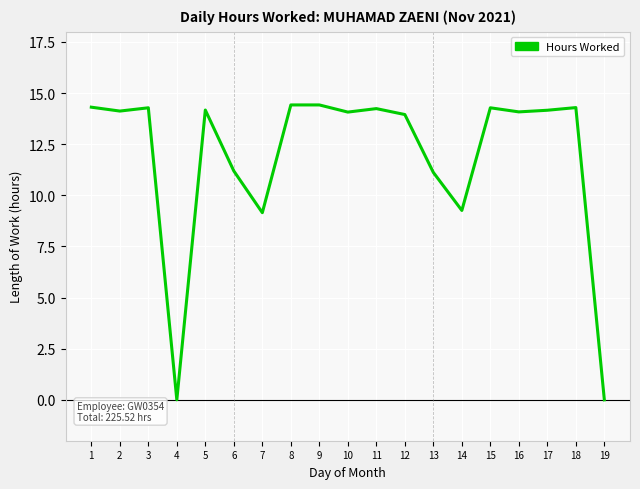

What is the ratio of the value at 12 to the value at 2?

1.0